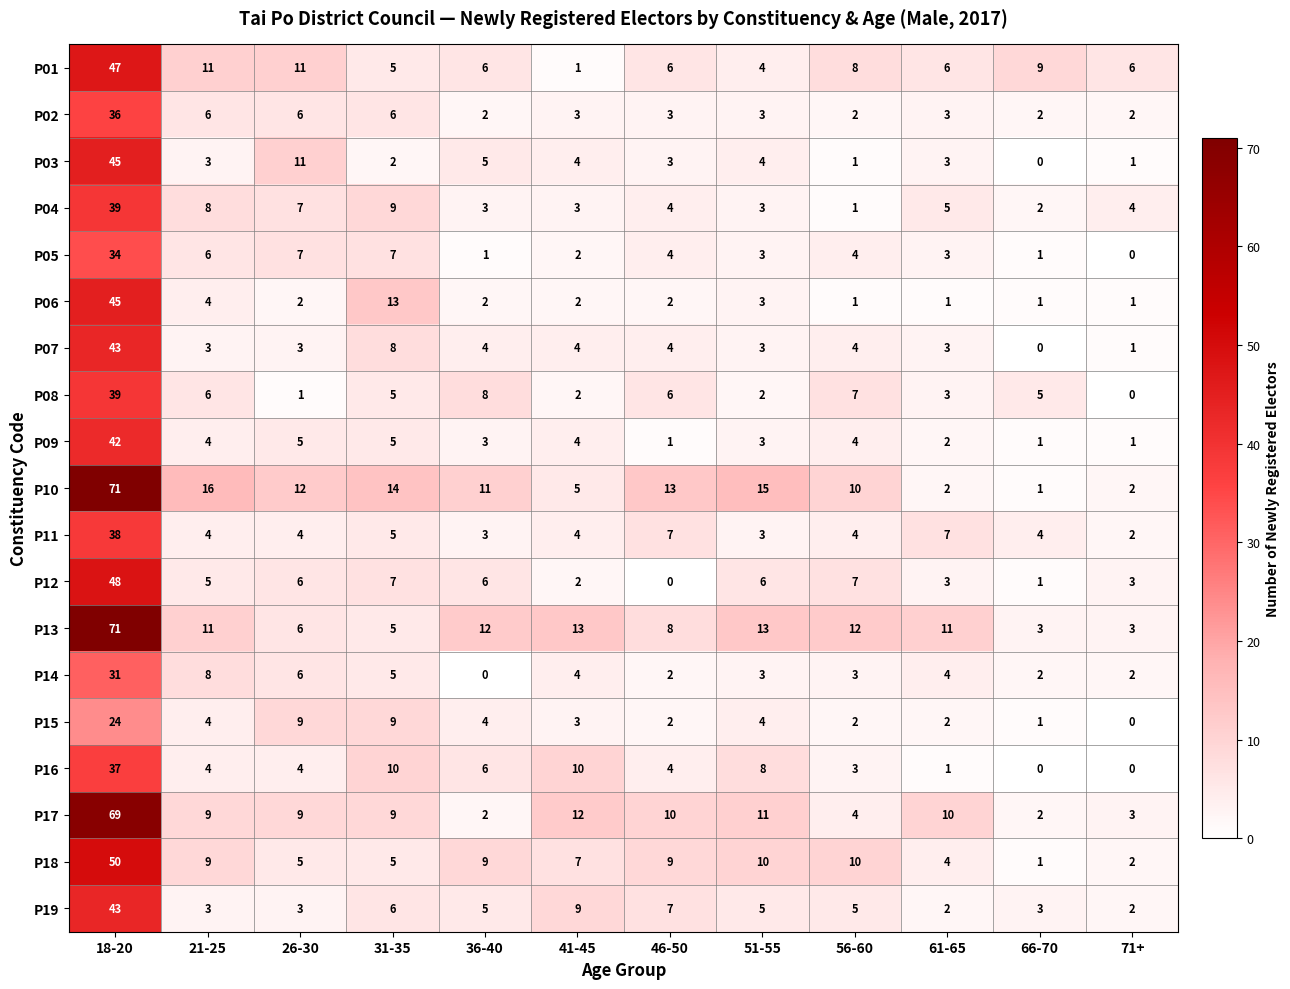

What is the spread (max minus min) of values at 46-50?

13